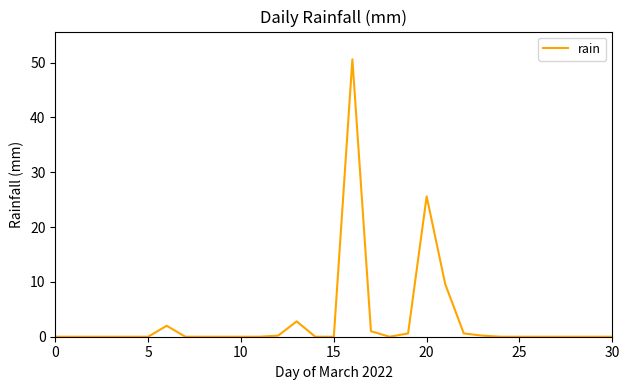

What is the difference between the maximum and minimum values?

50.6